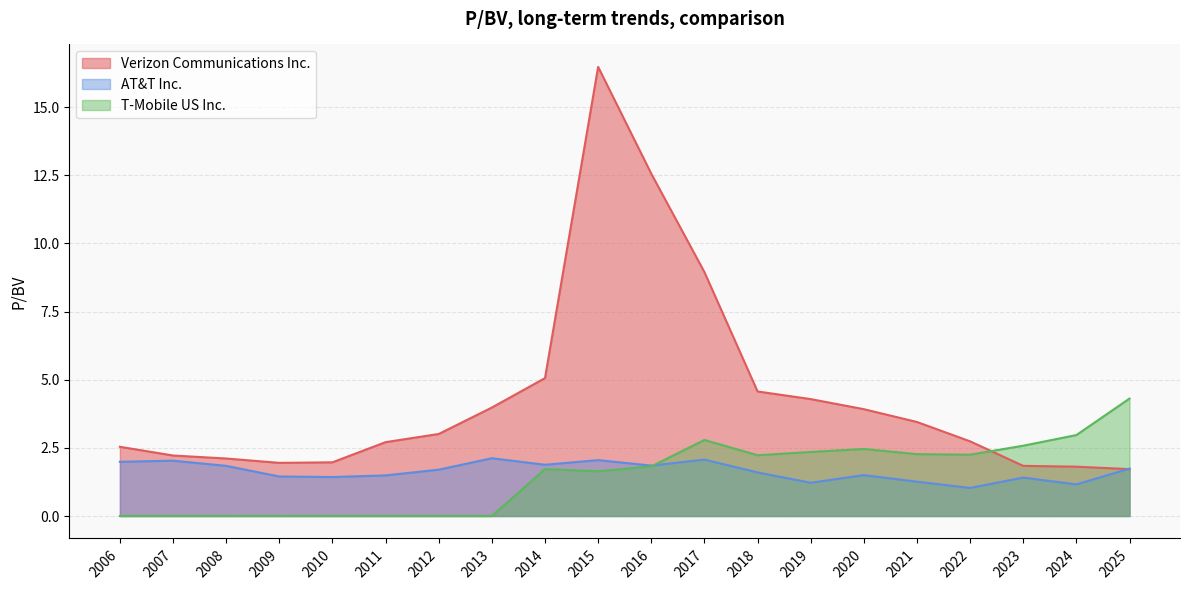

At how many categories does at least one series exceed 7?

3